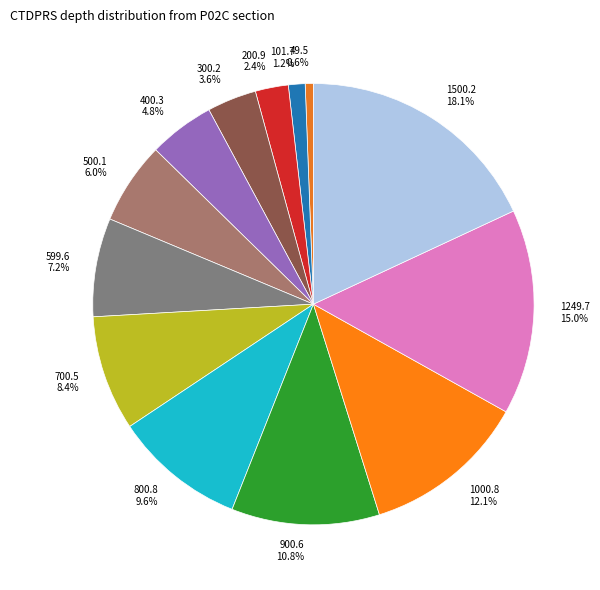

To the nearest percent, what percentage of the pie is 500.1?

6%